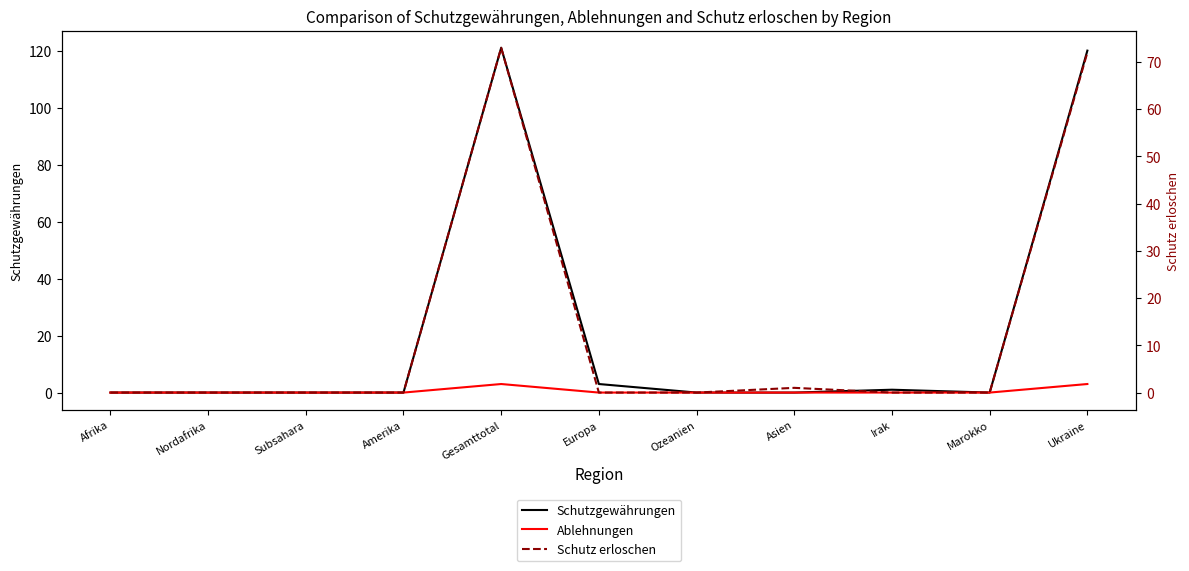

At which category does the chart reach its peak across all series?

Gesamttotal